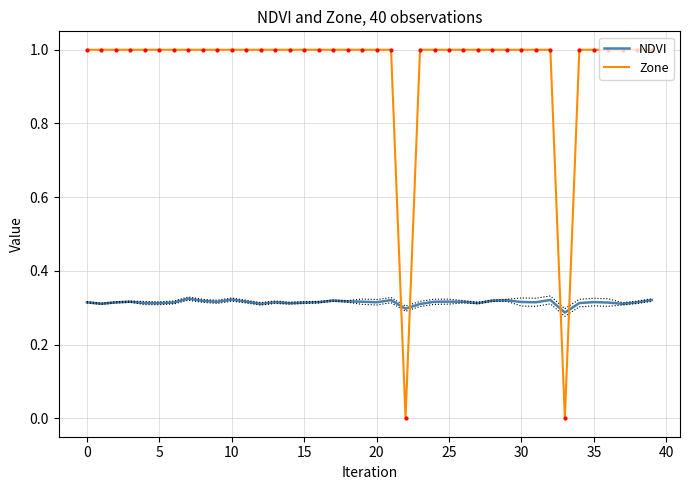

What is the sum of all Zone values?

38.0